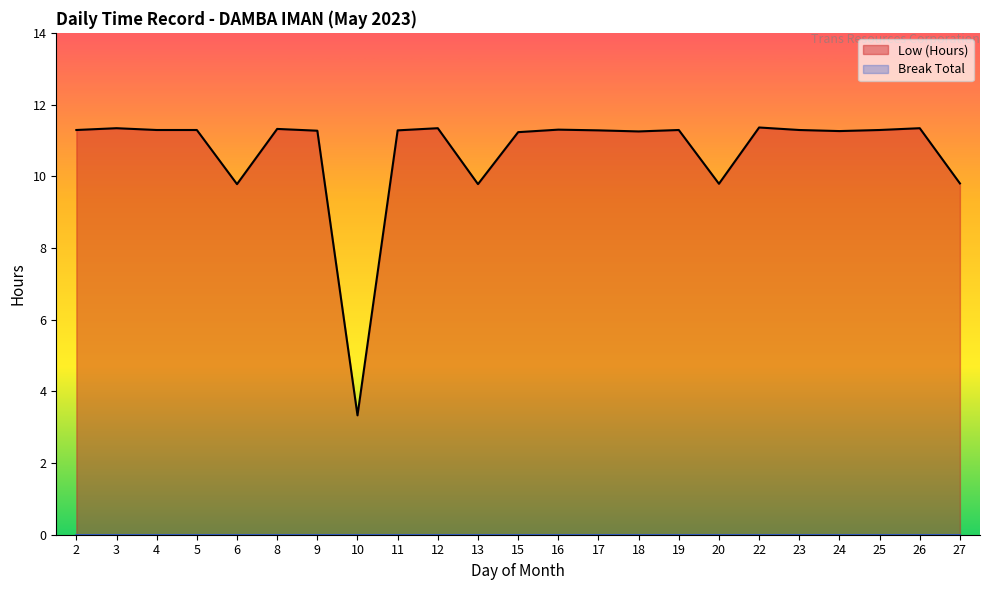

What is the value of the 23rd point from the left?

9.8